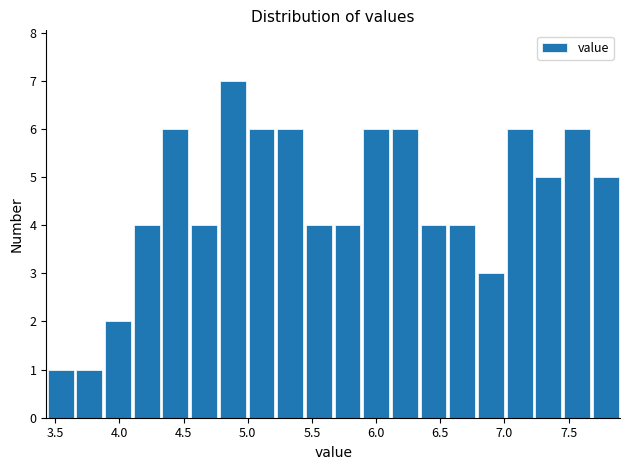

Reading left to right, transcribe this chart: for each bar, give the range it covers on the x-axis and its height. Neither the bar edges nor the heights are printed on the chart, so give them approximately, as read against the axes.

3.45 to 3.65: 1
3.65 to 3.90: 1
3.90 to 4.10: 2
4.10 to 4.30: 4
4.30 to 4.55: 6
4.55 to 4.75: 4
4.75 to 5.00: 7
5.00 to 5.20: 6
5.20 to 5.45: 6
5.45 to 5.65: 4
5.65 to 5.90: 4
5.90 to 6.10: 6
6.10 to 6.35: 6
6.35 to 6.55: 4
6.55 to 6.80: 4
6.80 to 7.00: 3
7.00 to 7.25: 6
7.25 to 7.45: 5
7.45 to 7.70: 6
7.70 to 7.90: 5